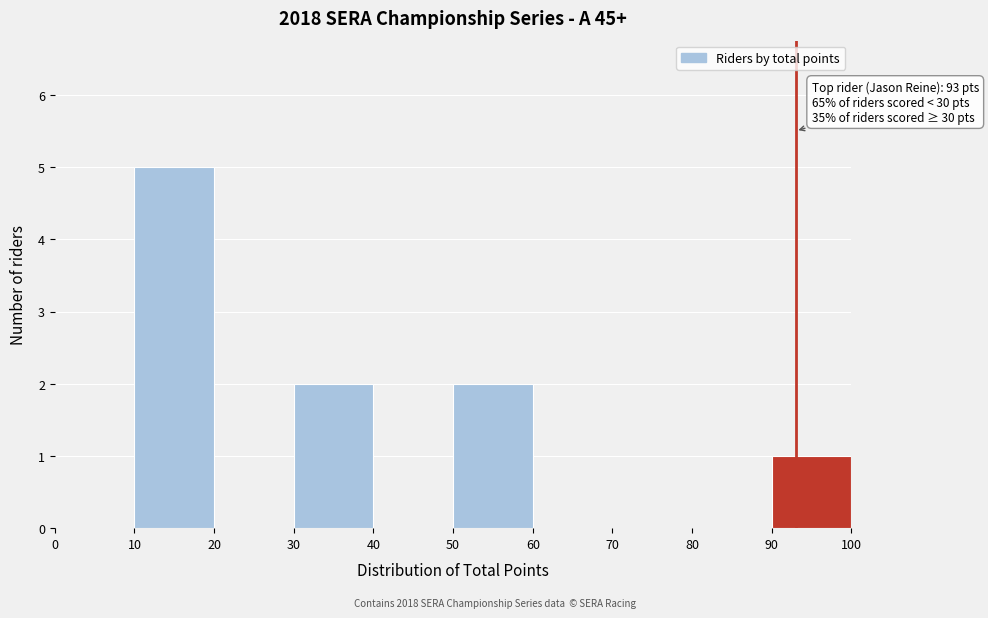

Over which range of the x-axis is the bar tallest?

10 to 20